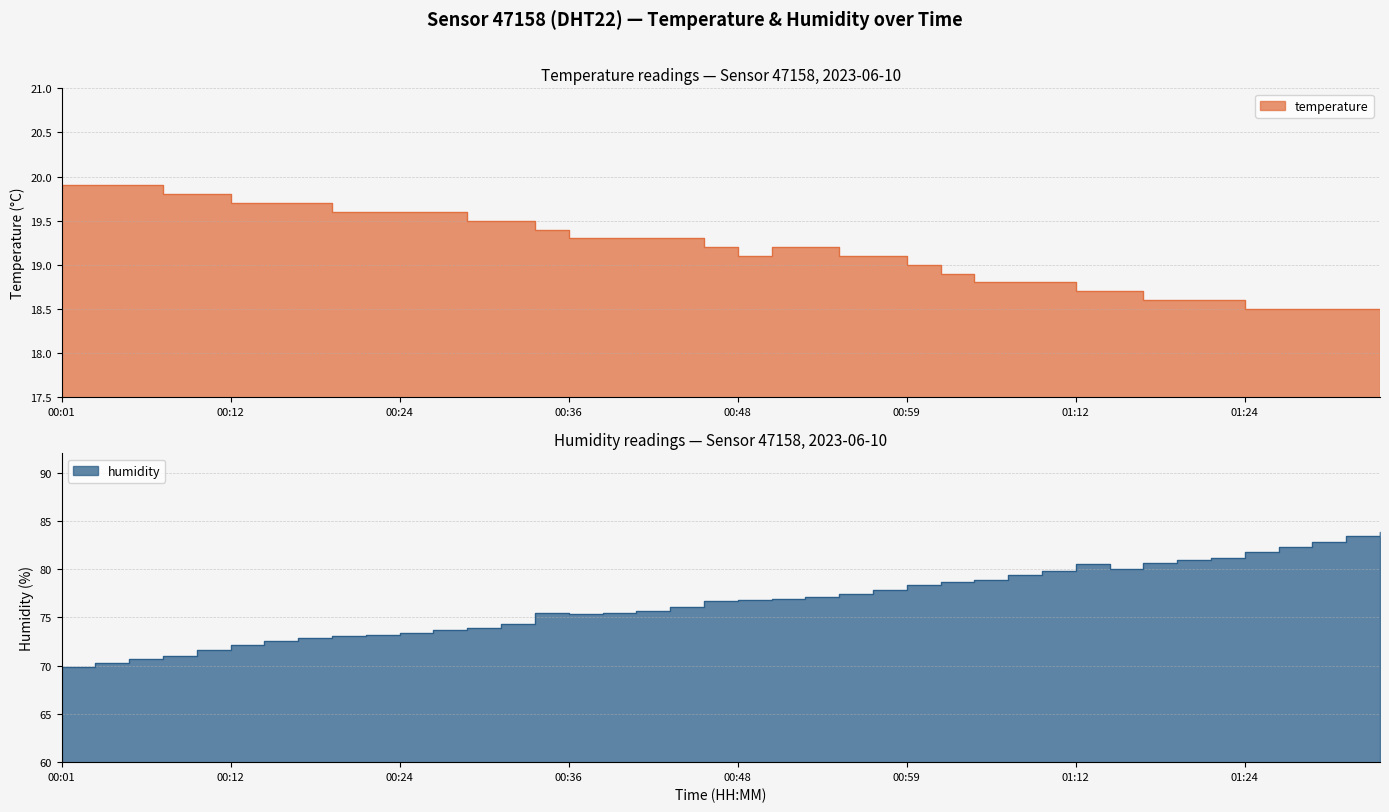

True or false: temperature and humidity cross at least once.

False